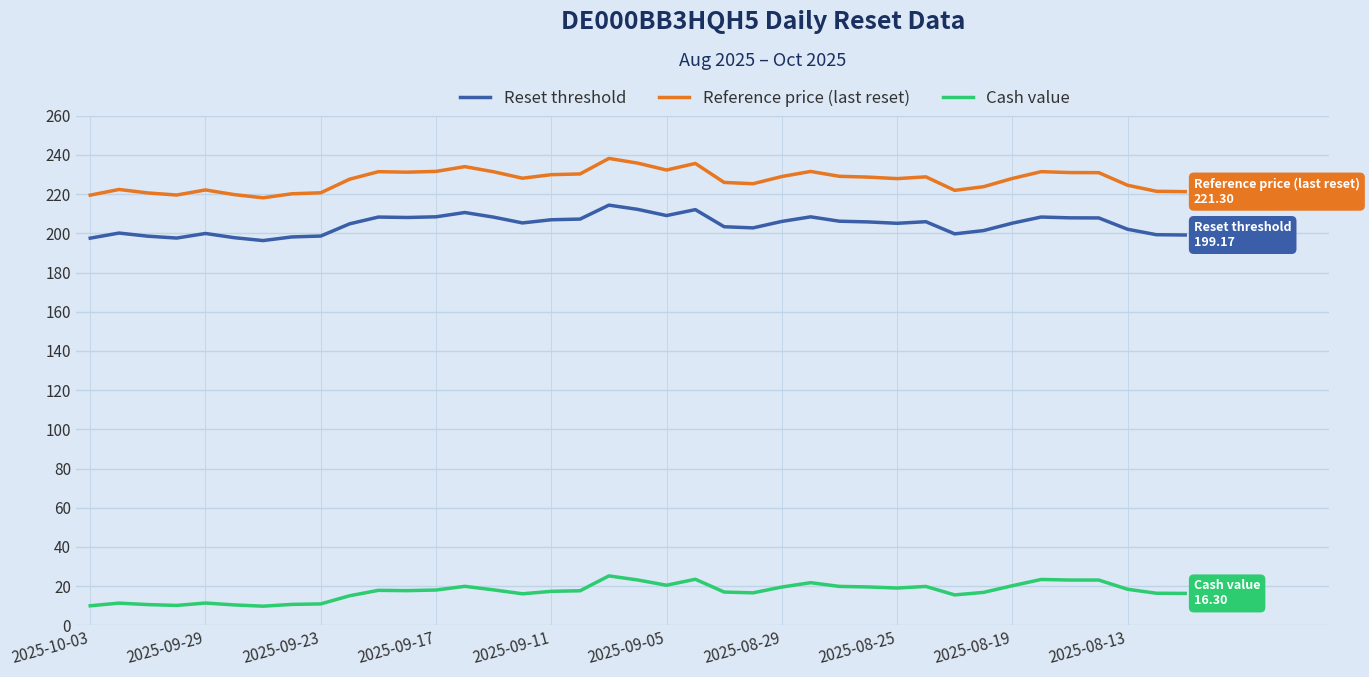

True or false: Reset threshold and Cash value intersect in this chart.

False